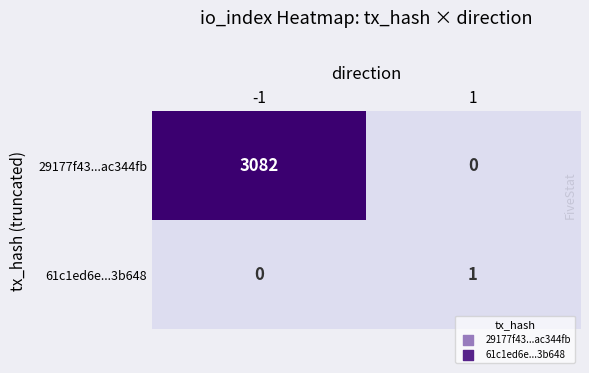

Reading left to right, extract all data points from this chart.

29177f43...ac344fb: 3082	0
61c1ed6e...3b648: 0	1